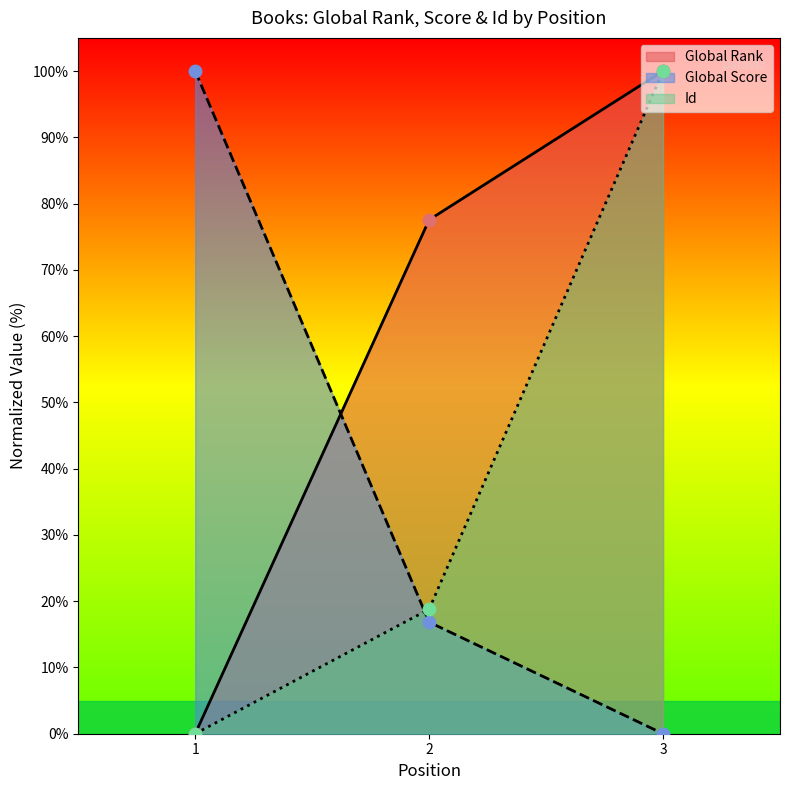

Which series has the largest Y range (max minus min)?

Global Rank